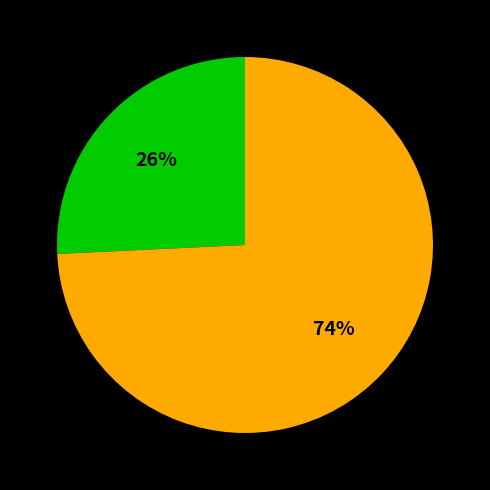

To the nearest percent, what is the difference between the largest and smallest slice percentages?

48%